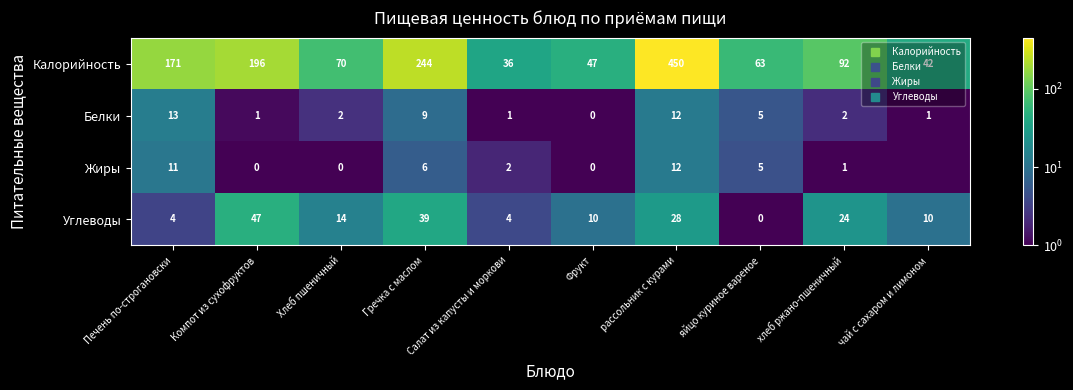

What is the sum of all Белки values?

46.4